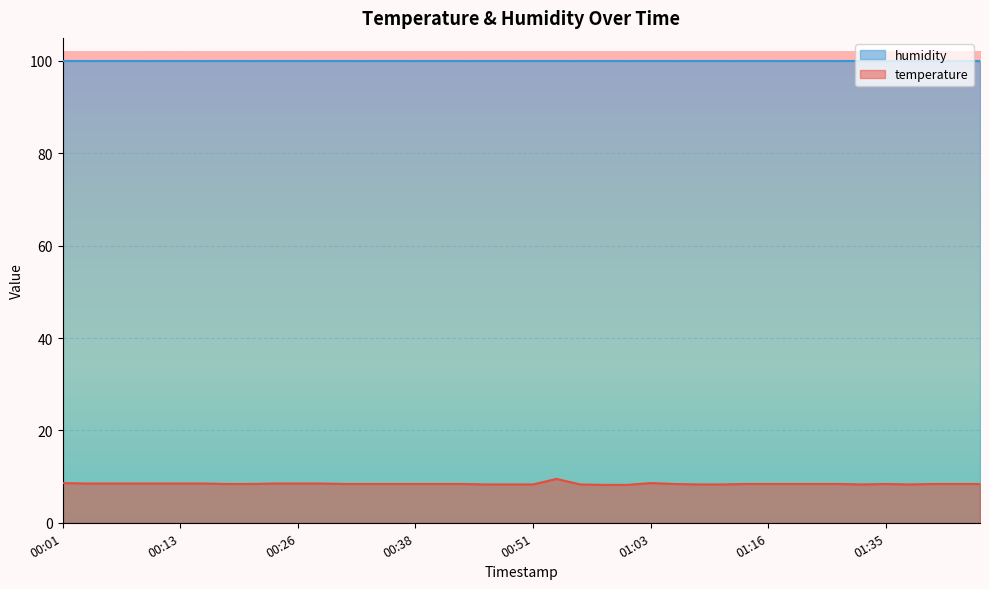

What is the difference between the maximum and minimum values?

1.3